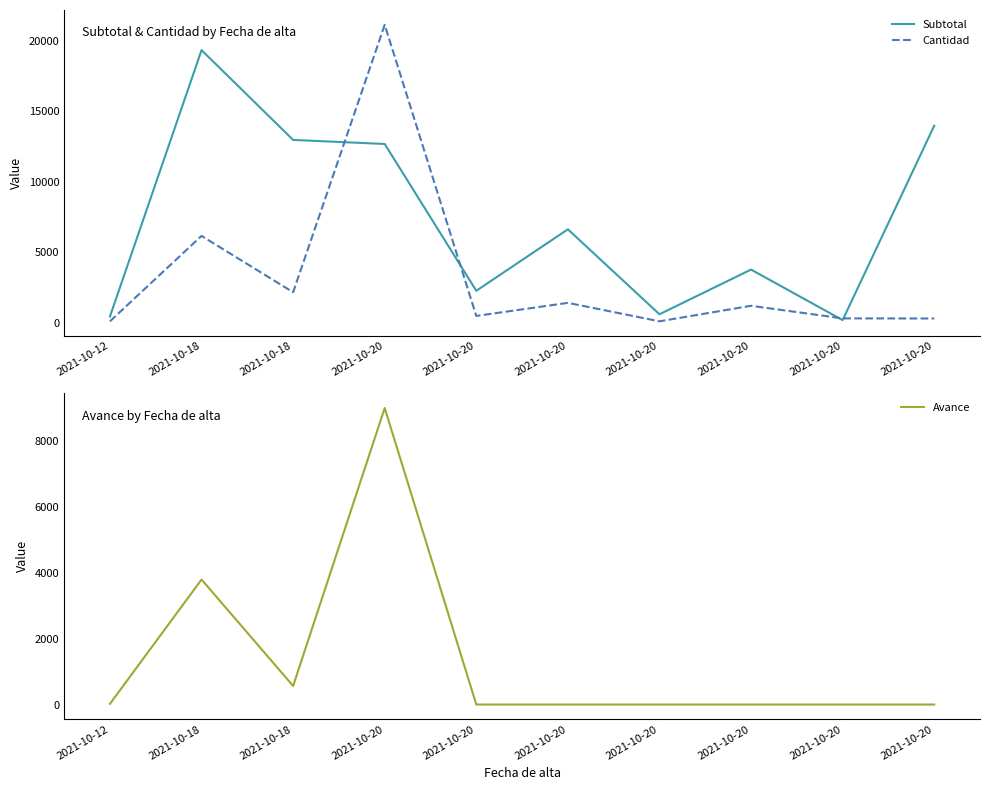

Reading left to right, what are all the values shown in this chart?

Subtotal: 441.0	19326.7	12960.0	12672.0	2265.4	6622.3	600.0	3768.0	184.2	13965.0
Cantidad: 100.0	6155.0	2160.0	21120.0	482.0	1409.0	100.0	1200.0	307.0	300.0
Avance: 21.0	3795.0	564.0	9000.0	0.0	0.0	0.0	0.0	0.0	0.0